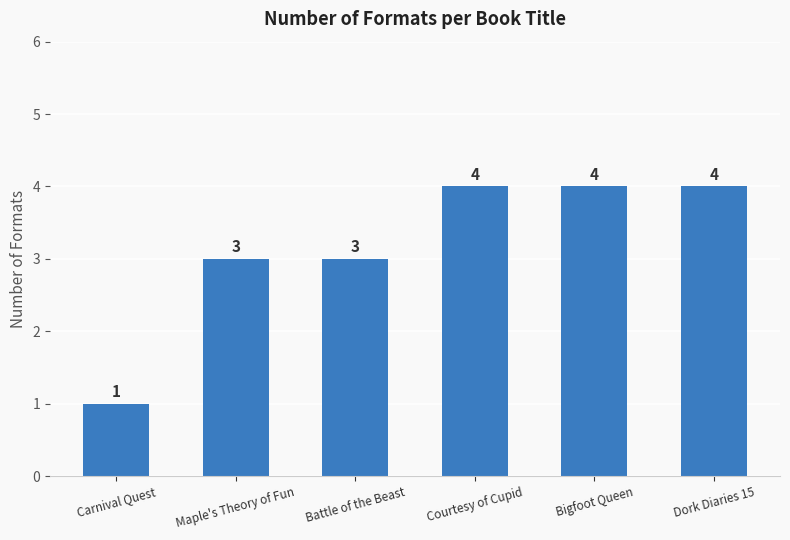

What is the sum of the values at Bigfoot Queen and Dork Diaries 15?

8